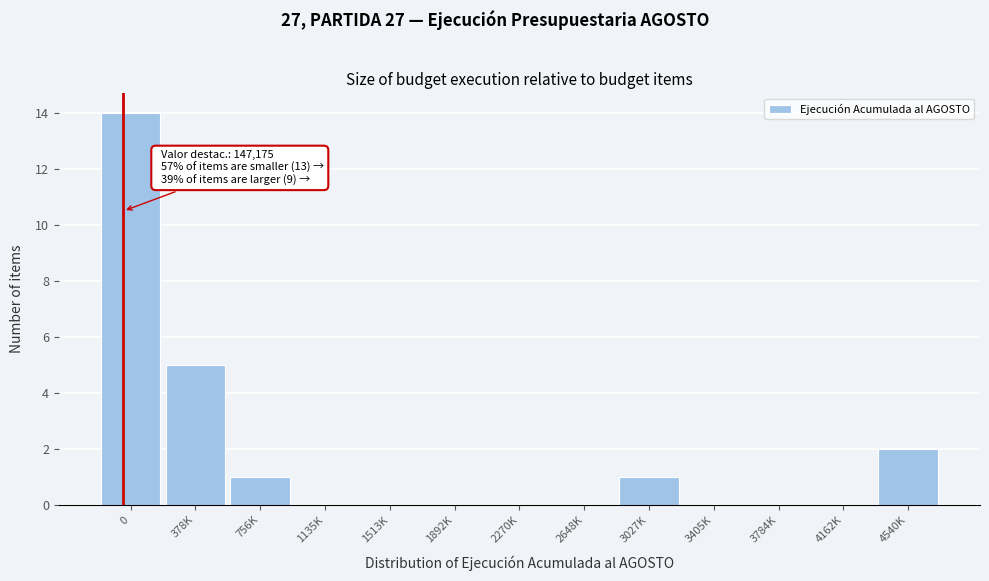

Reading left to right, transcribe all the data shown in this chart.

0=14	378K=5	756K=1	1135K=0	1513K=0	1892K=0	2270K=0	2648K=0	3027K=1	3405K=0	3784K=0	4162K=0	4540K=2